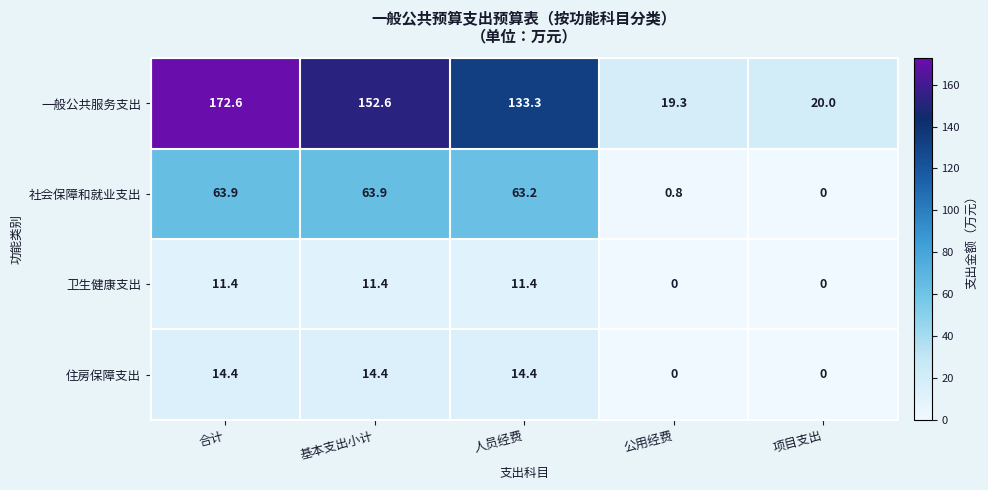

List the labels in order of 一般公共服务支出 value, largest first.

合计, 基本支出小计, 人员经费, 项目支出, 公用经费